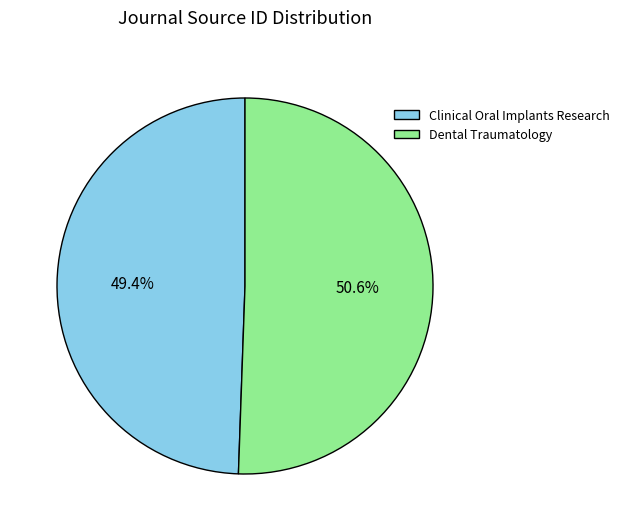

How many segments does this pie chart have?

2